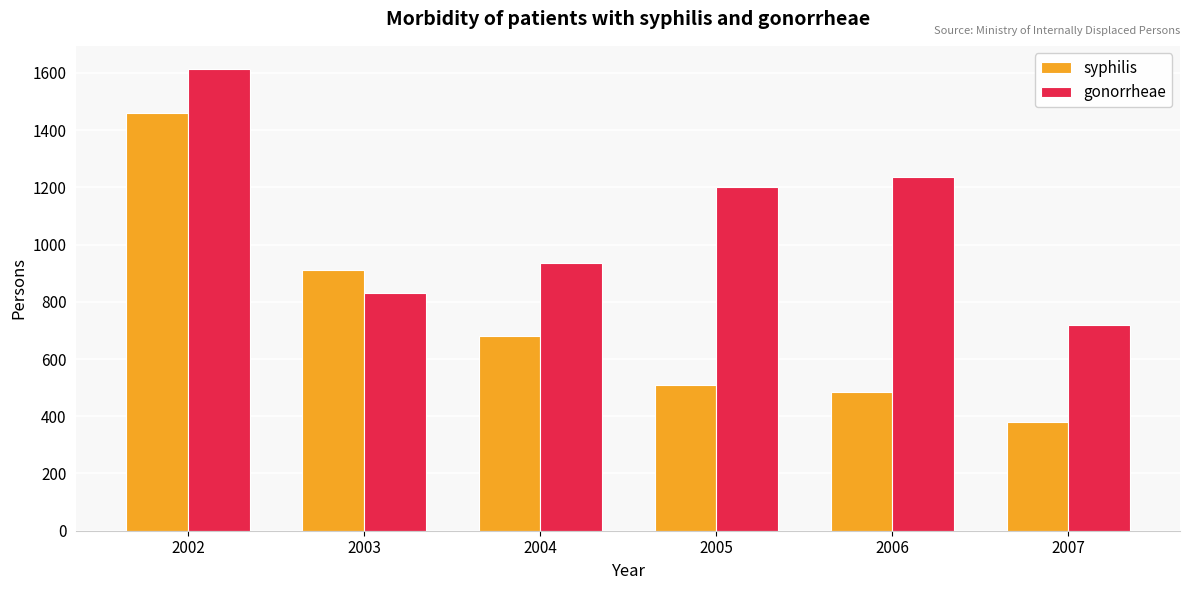

What is the approximate value of syphilis at 2004, to the nearest 50?

700